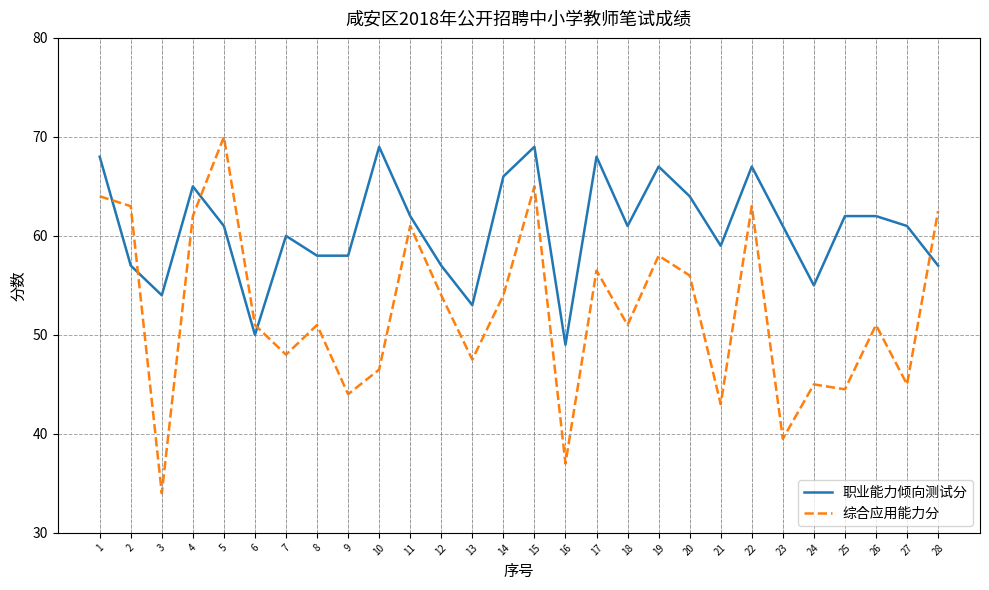

Where is 职业能力倾向测试分 nearest to the value 59?

21